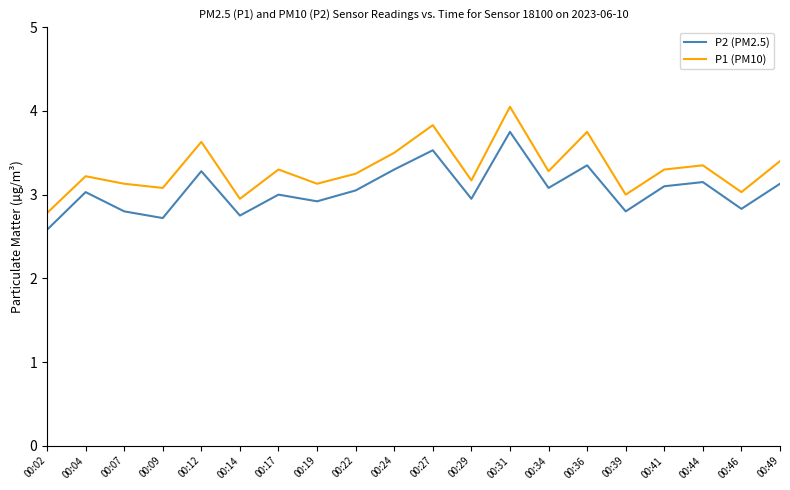

True or false: P2 (PM2.5) and P1 (PM10) intersect in this chart.

False